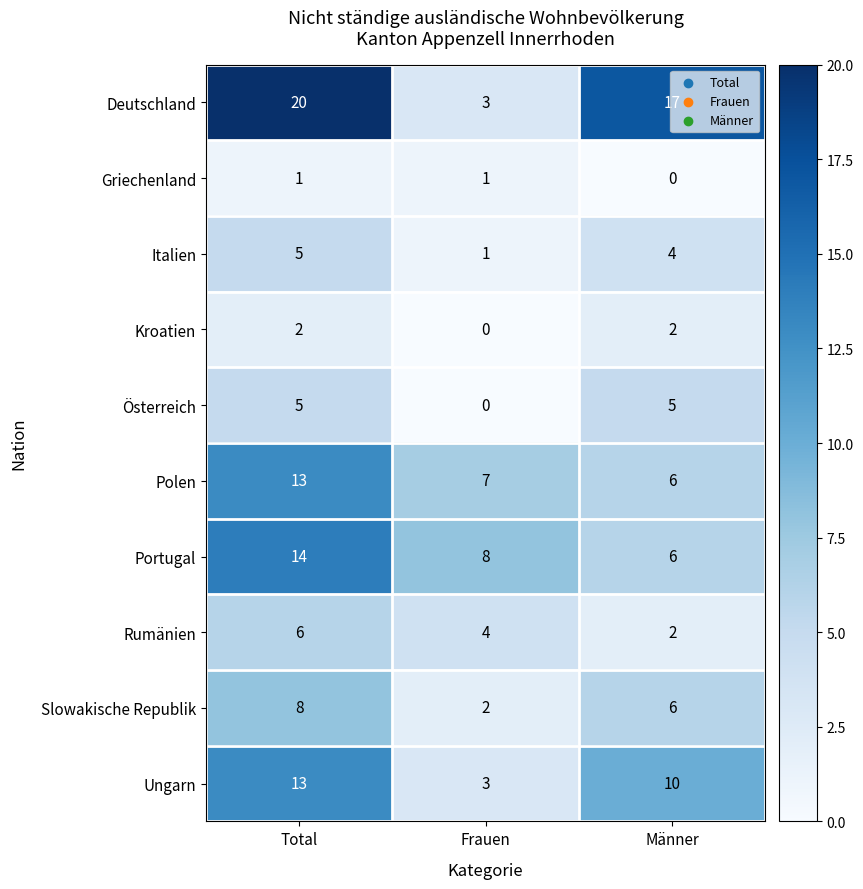

At which label does Portugal first exceed 8?

Total